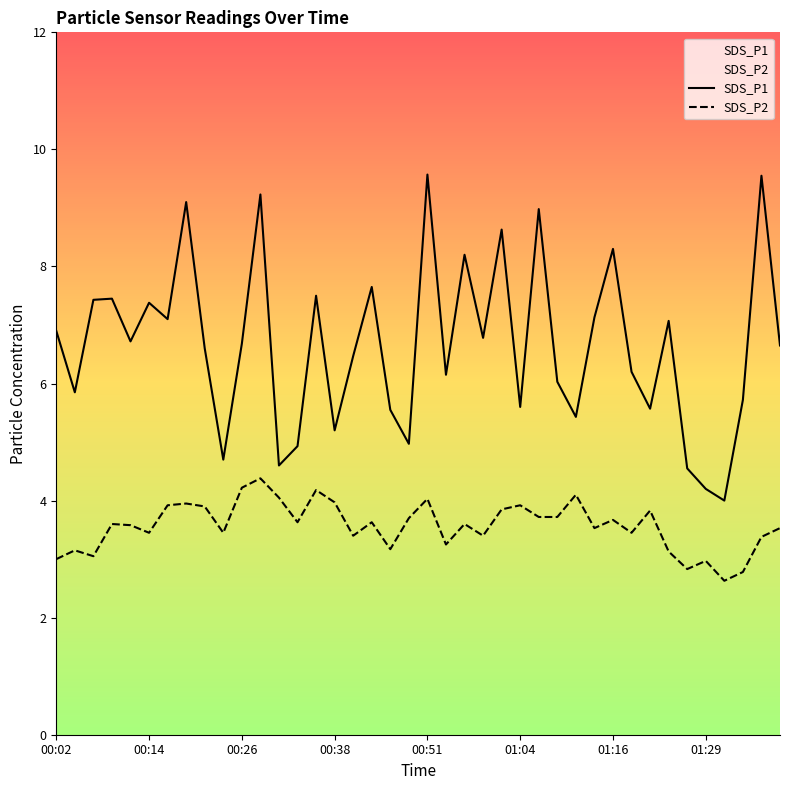

Reading left to right, list all the values displayed in this chart.

SDS_P1: 00:02=6.9	00:04=5.8	00:07=7.4	00:09=7.5	00:11=6.7	00:14=7.4	00:16=7.1	00:19=9.1	00:21=6.6	00:24=4.7	00:26=6.7	00:28=9.2	00:31=4.6	00:33=4.9	00:36=7.5	00:38=5.2	00:41=6.5	00:43=7.7	00:46=5.5	00:49=5.0	00:51=9.6	00:53=6.2	00:56=8.2	00:58=6.8	01:01=8.6	01:04=5.6	01:06=9.0	01:09=6.0	01:11=5.4	01:13=7.1	01:16=8.3	01:19=6.2	01:22=5.6	01:24=7.1	01:27=4.5	01:29=4.2	01:32=4.0	01:34=5.7	01:36=9.6	01:39=6.7
SDS_P2: 00:02=3.0	00:04=3.1	00:07=3.0	00:09=3.6	00:11=3.6	00:14=3.5	00:16=3.9	00:19=4.0	00:21=3.9	00:24=3.5	00:26=4.2	00:28=4.4	00:31=4.0	00:33=3.6	00:36=4.2	00:38=4.0	00:41=3.4	00:43=3.6	00:46=3.2	00:49=3.7	00:51=4.0	00:53=3.2	00:56=3.6	00:58=3.4	01:01=3.9	01:04=3.9	01:06=3.7	01:09=3.7	01:11=4.1	01:13=3.5	01:16=3.7	01:19=3.5	01:22=3.8	01:24=3.1	01:27=2.8	01:29=3.0	01:32=2.6	01:34=2.8	01:36=3.4	01:39=3.5